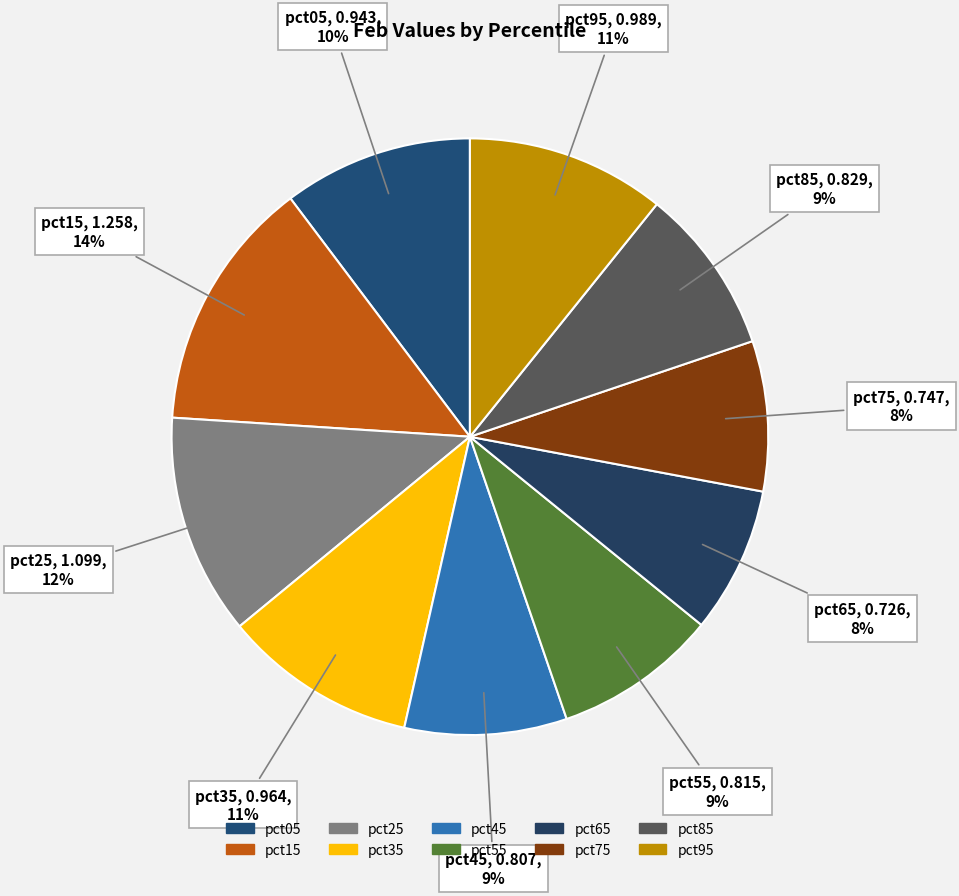

Do pct65 and pct15 together represent more than half of the pie?

No